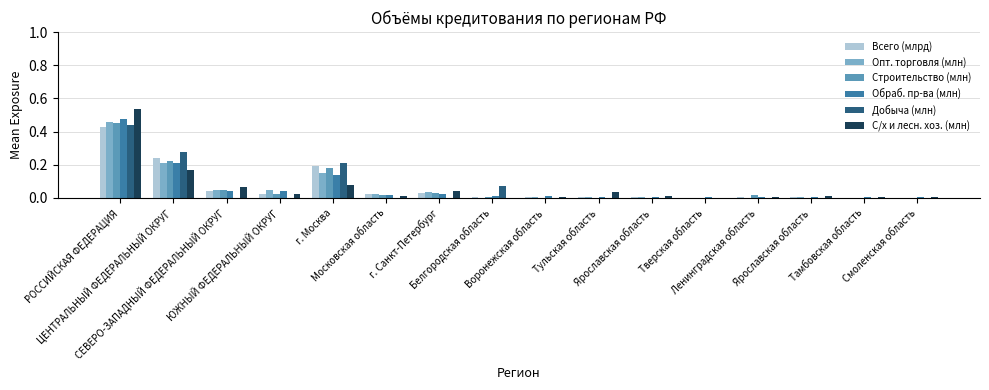

What is the difference between the maximum and minimum values in the Всего (млрд) series?

0.4